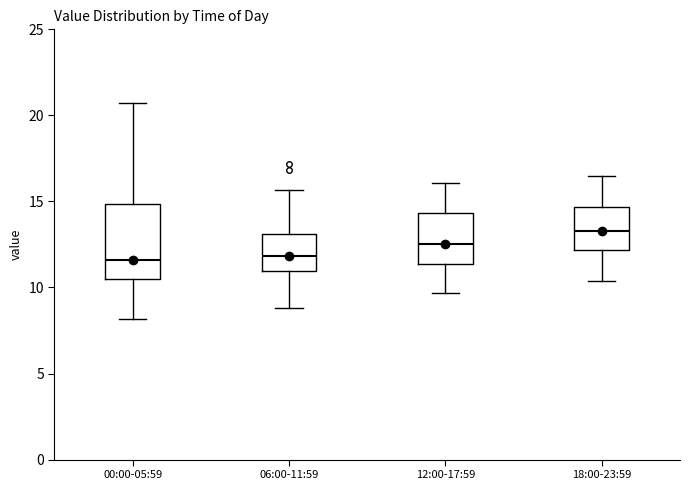

Reading left to right, read every box against the y-axis: the position of its median line, the range the box covers, and the ends of its whiskers. The values are not printed on the chart, so give them approximately, as read against the axis.

00:00-05:59: median 11.5, box 10.5 to 15.0, whiskers 8.0 to 20.5
06:00-11:59: median 12.0, box 11.0 to 13.0, whiskers 9.0 to 15.5
12:00-17:59: median 12.5, box 11.5 to 14.5, whiskers 9.5 to 16.0
18:00-23:59: median 13.5, box 12.0 to 14.5, whiskers 10.5 to 16.5